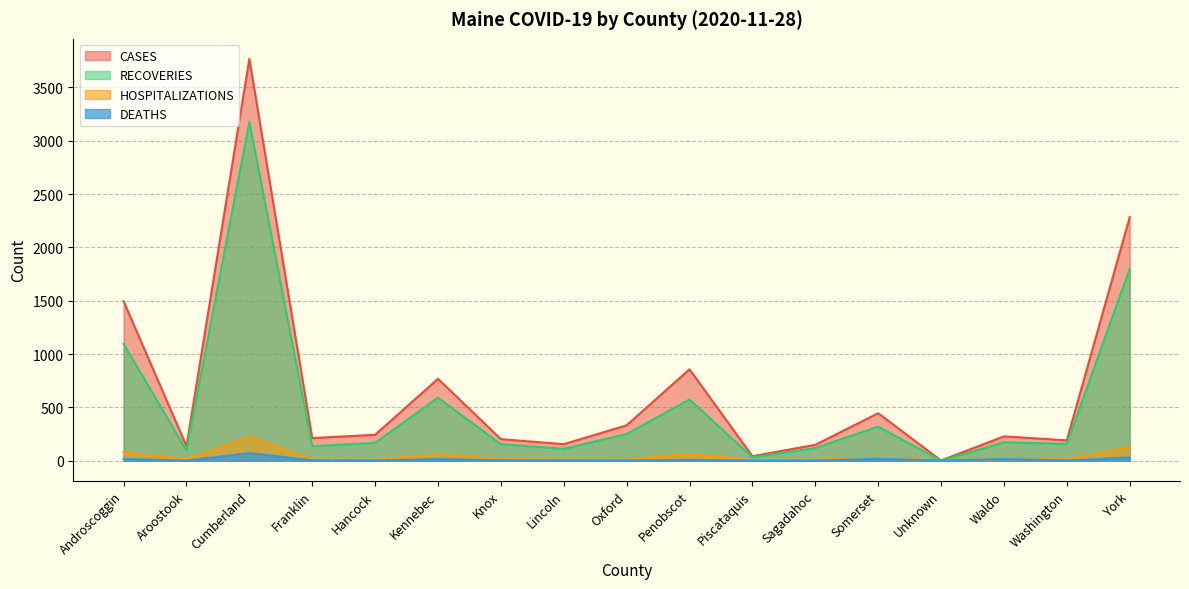

Is it true that CASES equals 2 at Unknown?

True